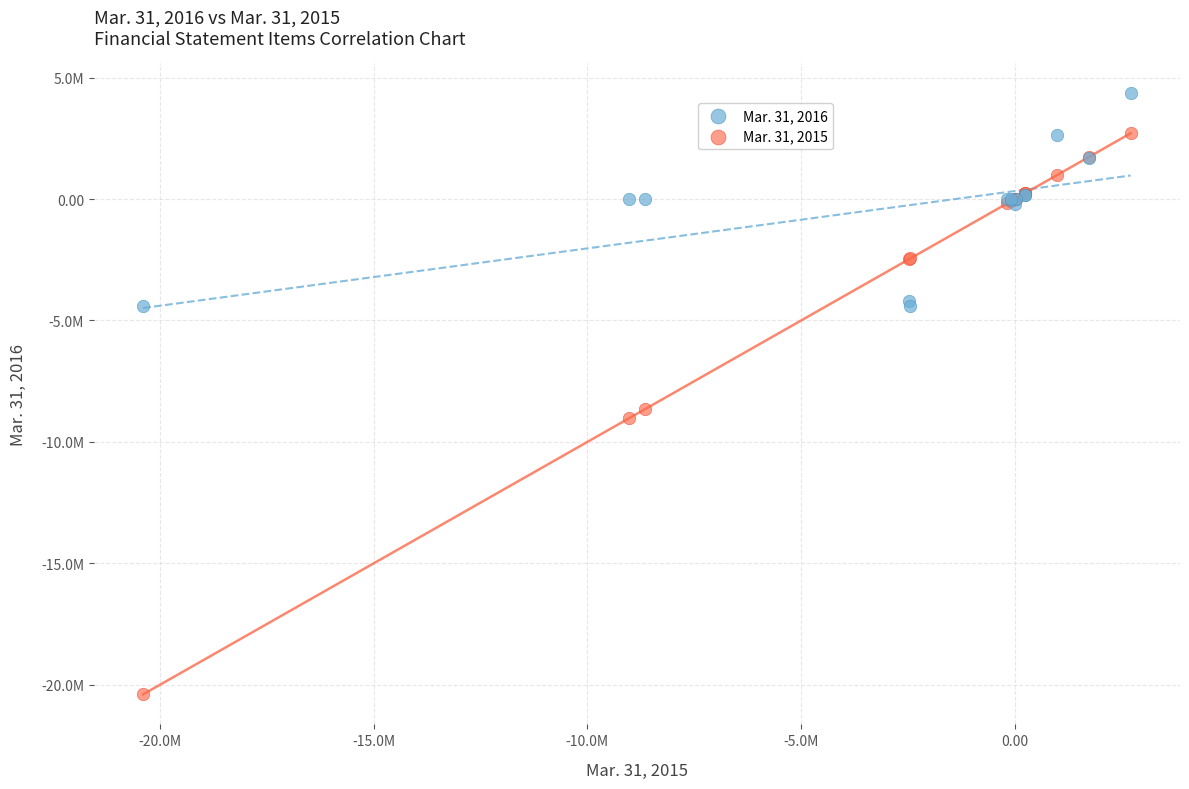

What are all the series names shown in the legend?

Mar. 31, 2016, Mar. 31, 2015